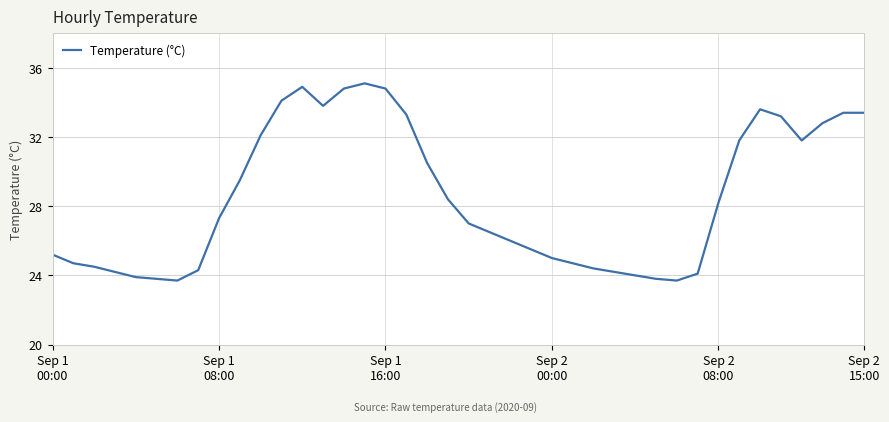

Reading left to right, list all the values displayed in this chart.

25.2	24.7	24.5	24.2	23.9	23.8	23.7	24.3	27.3	29.5	32.1	34.1	34.9	33.8	34.8	35.1	34.8	33.3	30.5	28.4	27.0	26.5	26.0	25.5	25.0	24.7	24.4	24.2	24.0	23.8	23.7	24.1	28.2	31.8	33.6	33.2	31.8	32.8	33.4	33.4